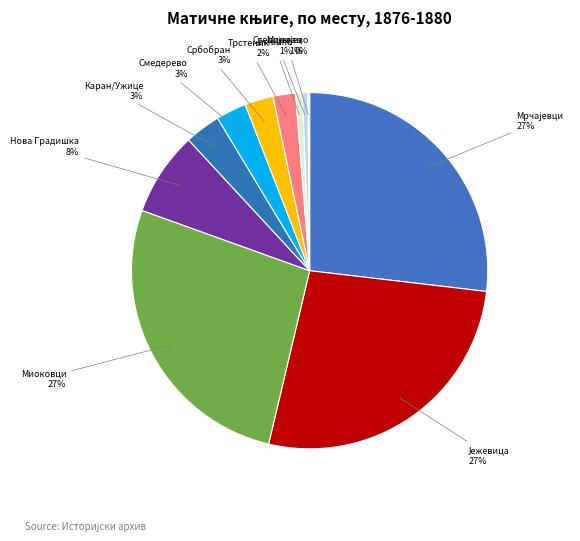

Between Нова Градишка and Миоковци, which is larger?

Миоковци